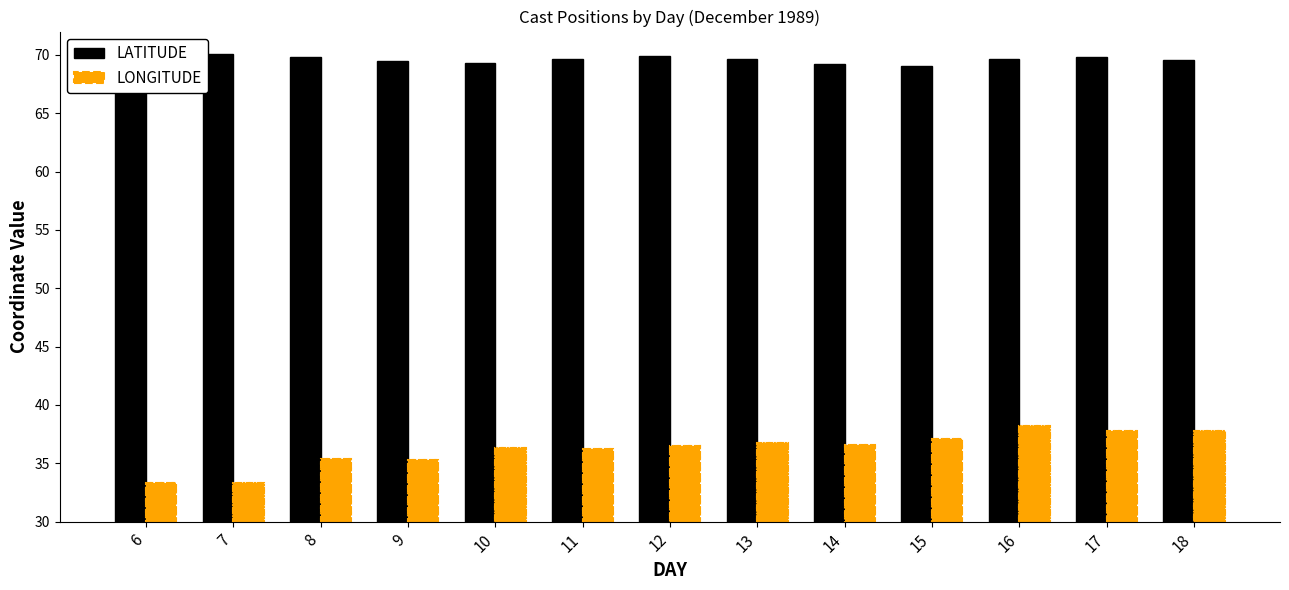

At which category does the chart reach its peak across all series?

6